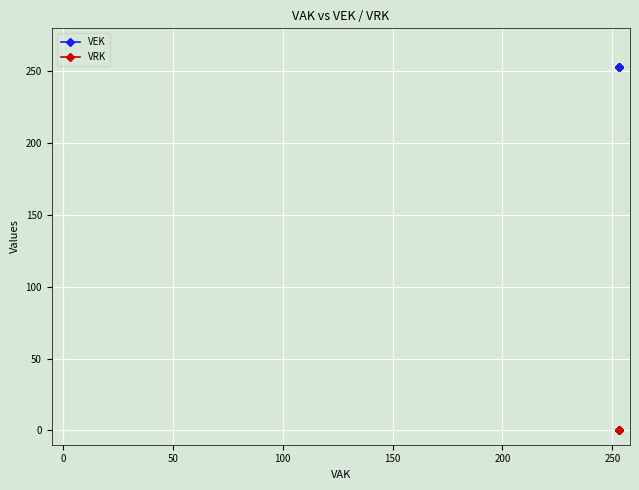

What is the highest value of the VEK series?

253